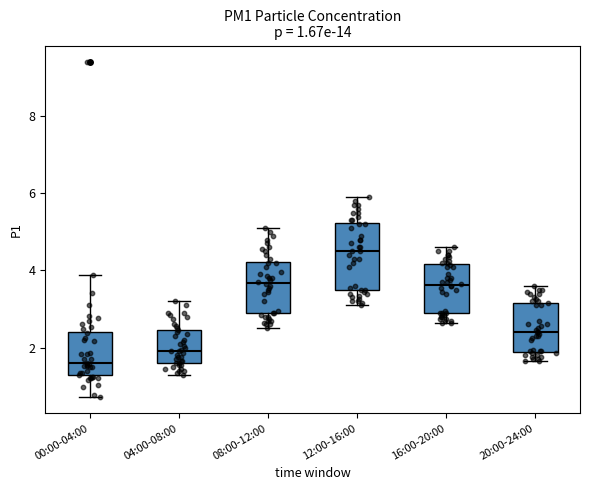

Which box's median line is the highest?

12:00-16:00